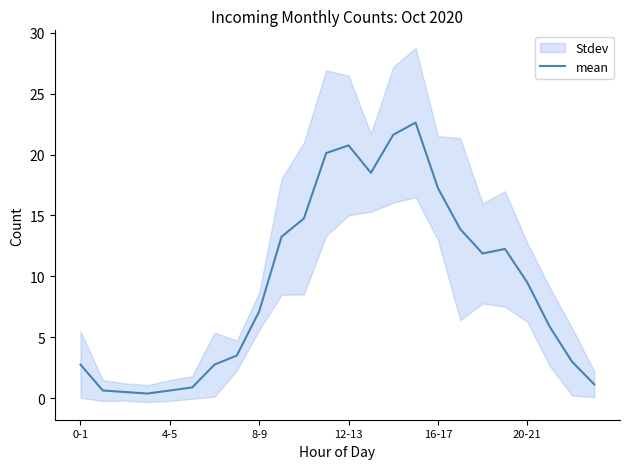

How many categories are shown in the chart?

24